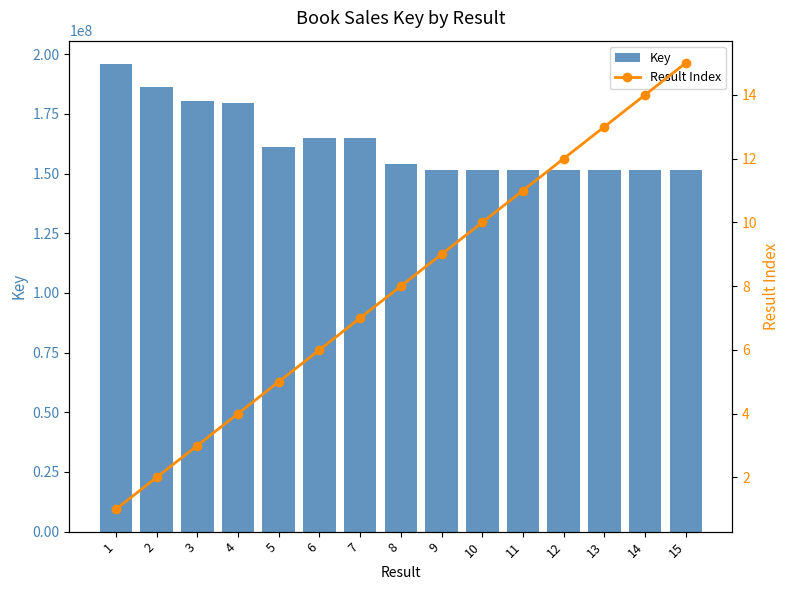

At which category does the chart reach its minimum across all series?

1